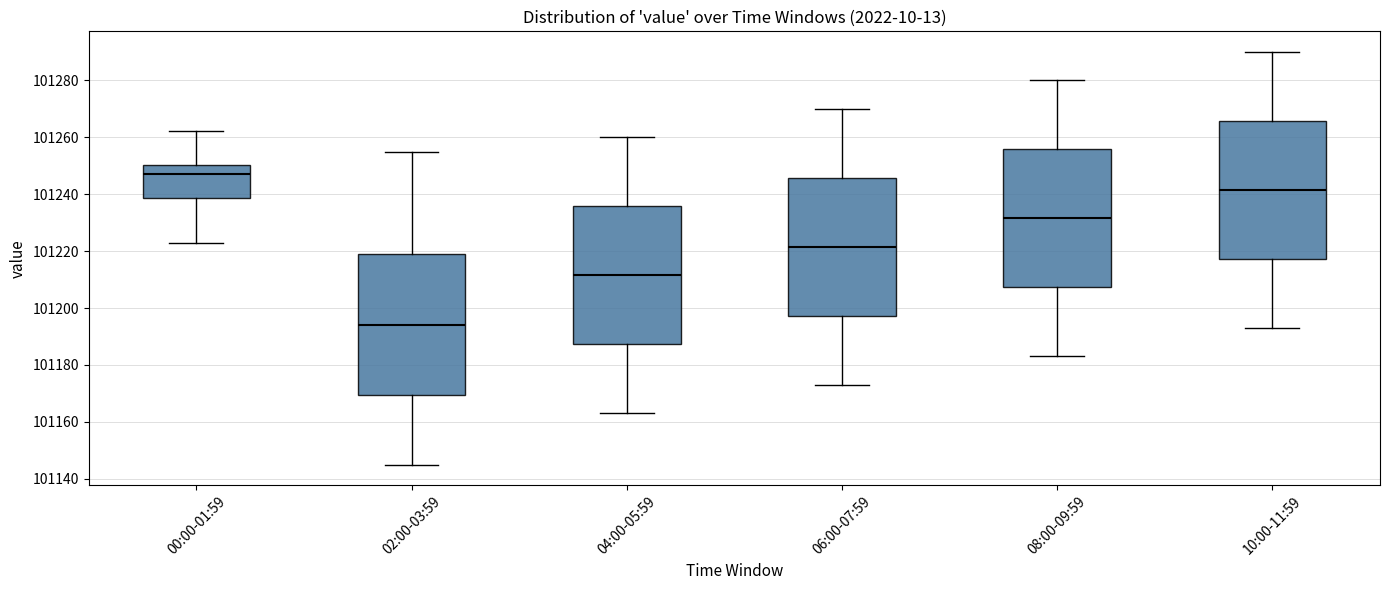

Which box's median line is the lowest?

02:00-03:59